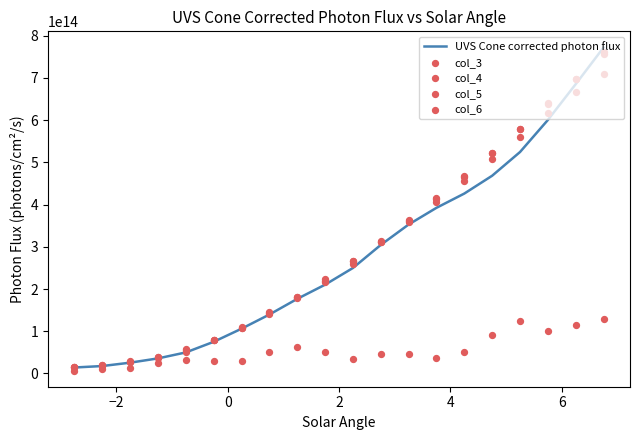

Is the value of UVS Cone corrected photon flux at 2 greater than the value of col_4 at 6?

Yes